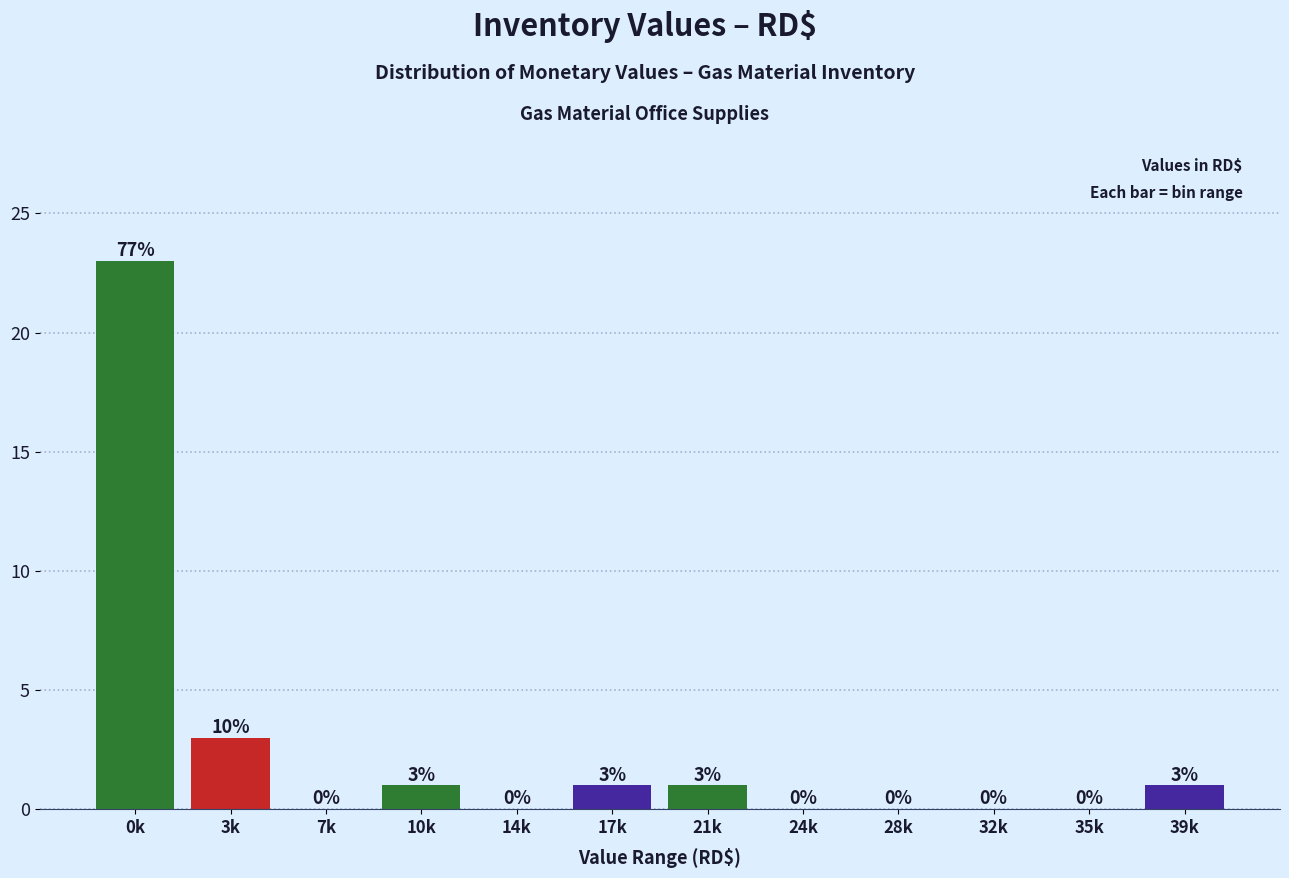

Reading left to right, transcribe all the data shown in this chart.

0k=23	3k=3	7k=0	10k=1	14k=0	17k=1	21k=1	24k=0	28k=0	32k=0	35k=0	39k=1